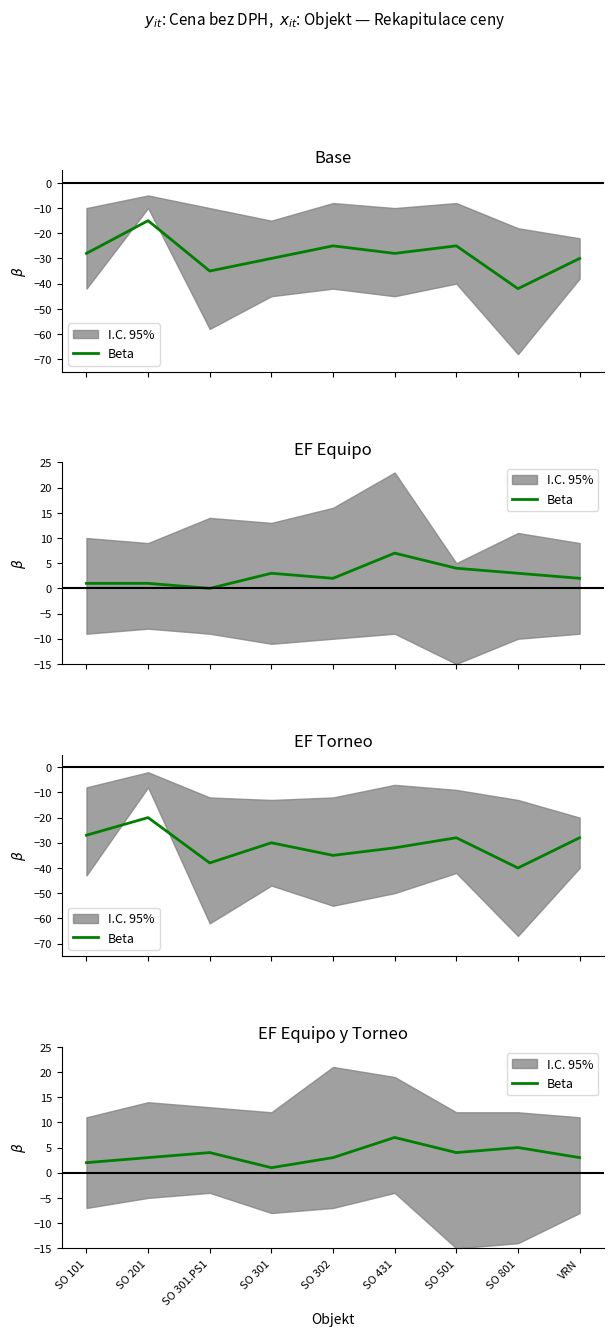

What is the greatest value displayed?

7